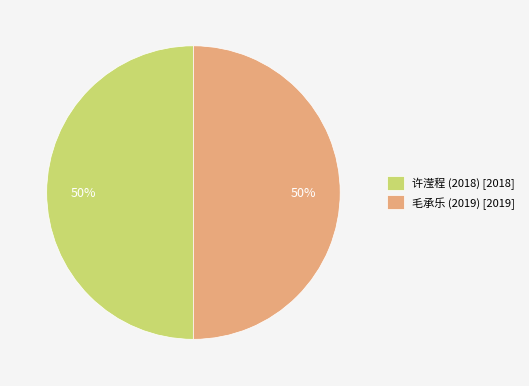

True or false: 毛承乐 (2019) accounts for 50% of the total.

True